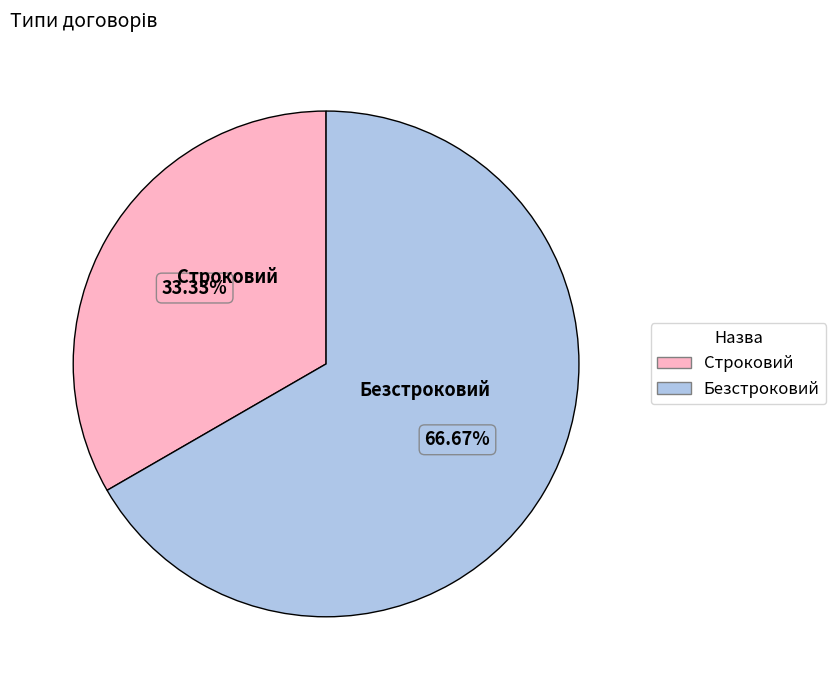

The Безстроковий slice represents 67% of the pie. True or false?

True